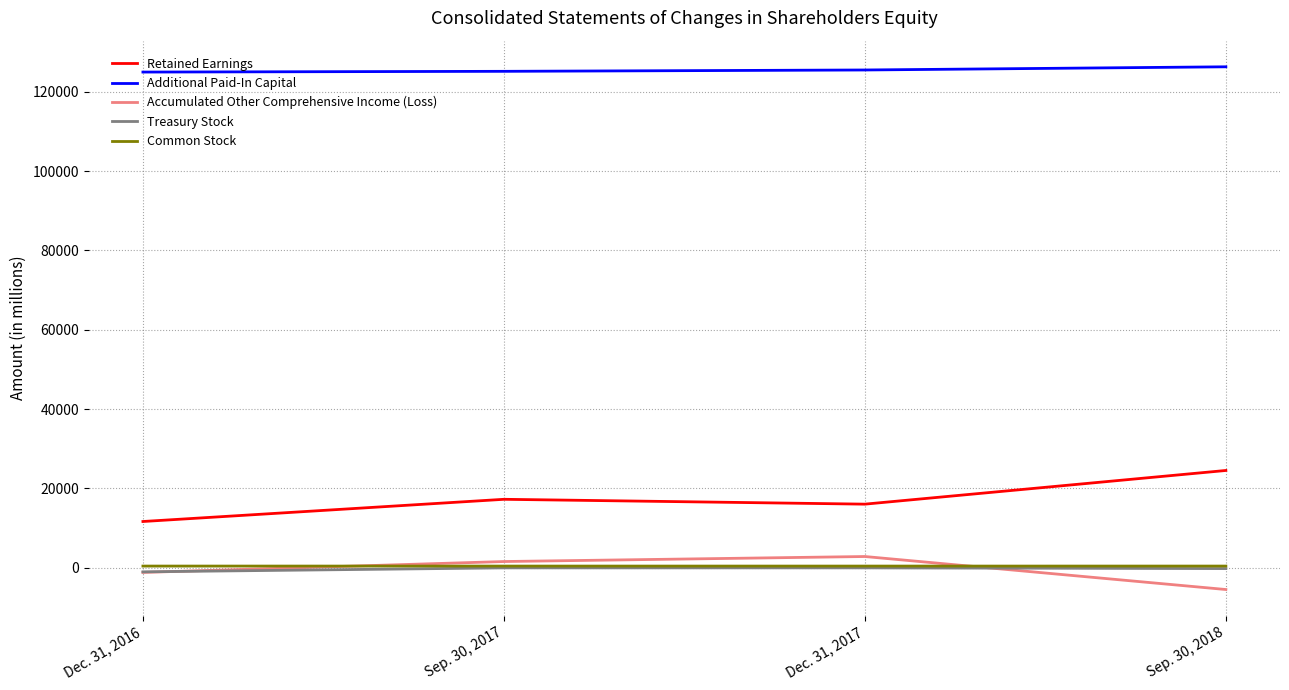

Is the value of Common Stock at Dec. 31, 2016 greater than the value of Retained Earnings at Dec. 31, 2017?

No